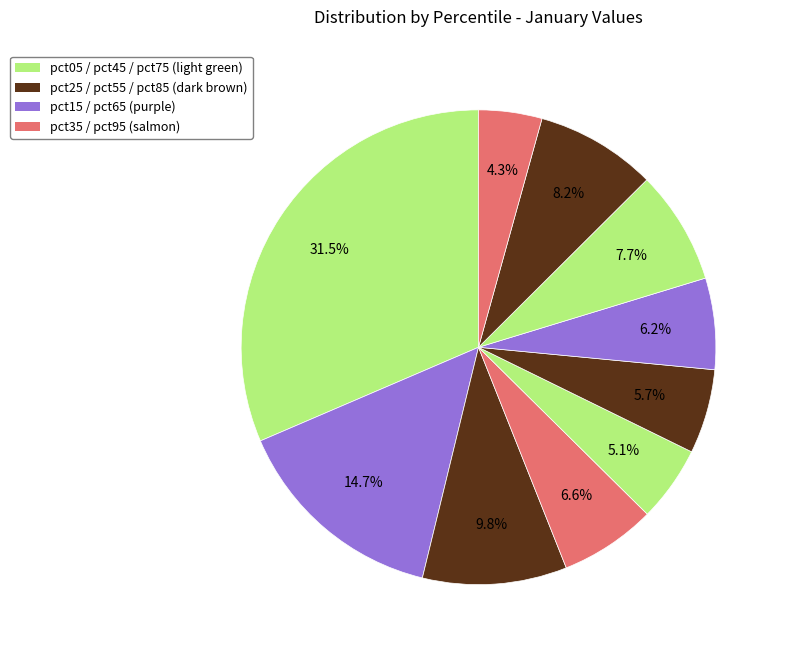

How many segments does this pie chart have?

10